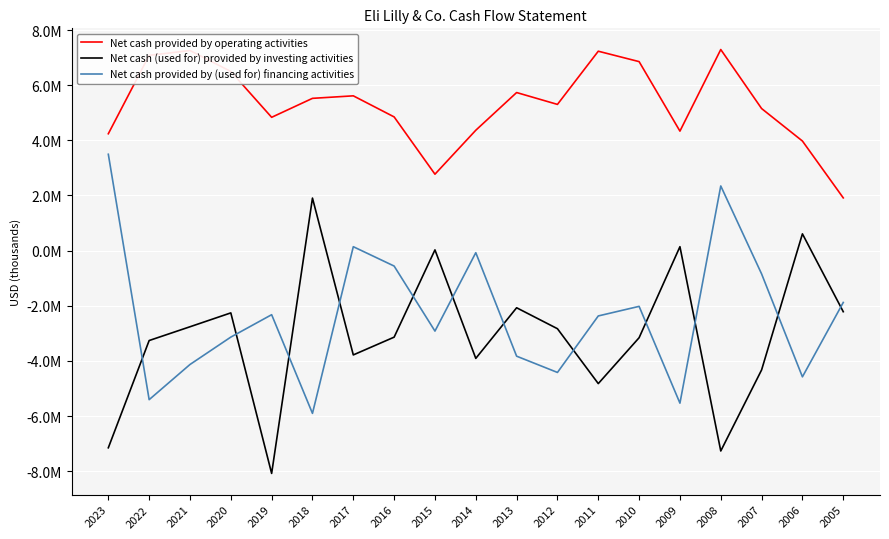

Reading left to right, what are all the values shown in this chart?

Net cash provided by operating activities: 2023=4240100	2022=7084400	2021=7260700	2020=6499600	2019=4836600	2018=5524500	2017=5615600	2016=4851000	2015=2772800	2014=4367100	2013=5735000	2012=5304800	2011=7234500	2010=6856800	2009=4335500	2008=7295600	2007=5154500	2006=3975900	2005=1913600
Net cash (used for) provided by investing activities: 2023=-7152700	2022=-3261600	2021=-2762300	2020=-2258900	2019=-8082900	2018=1906000	2017=-3783600	2016=-3139100	2015=26800	2014=-3909100	2013=-2072800	2012=-2832800	2011=-4824400	2010=-3159800	2009=142800	2008=-7268800	2007=-4328100	2006=608400	2005=-2215900
Net cash provided by (used for) financing activities: 2023=3495600	2022=-5406700	2021=-4131300	2020=-3137100	2019=-2324500	2018=-5904900	2017=142600	2016=-559800	2015=-2919200	2014=-75100	2013=-3829300	2012=-4419600	2011=-2369900	2010=-2021900	2009=-5533700	2008=2346000	2007=-844900	2006=-4578800	2005=-1880500